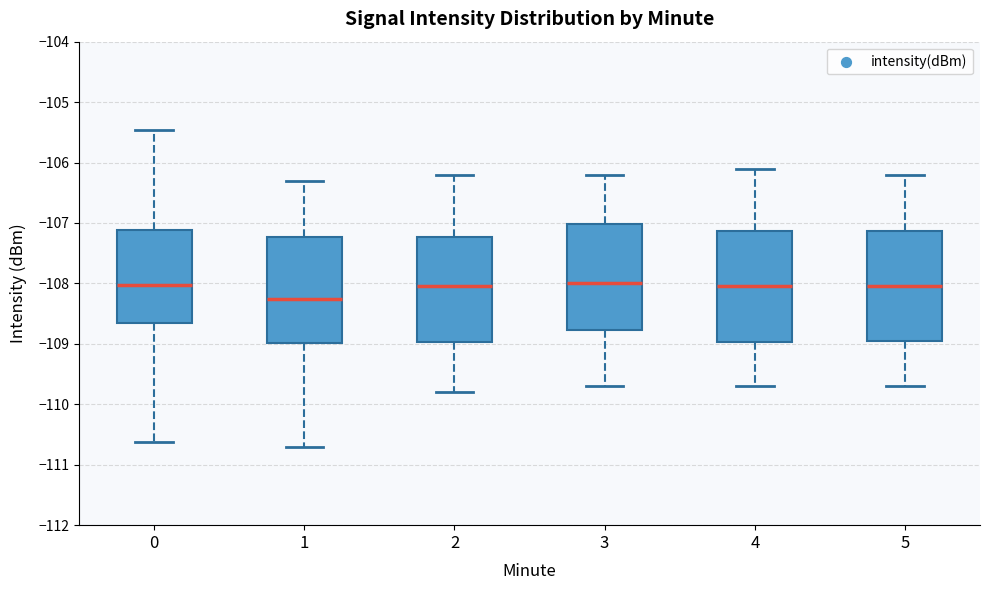

Which box's median line is the lowest?

1